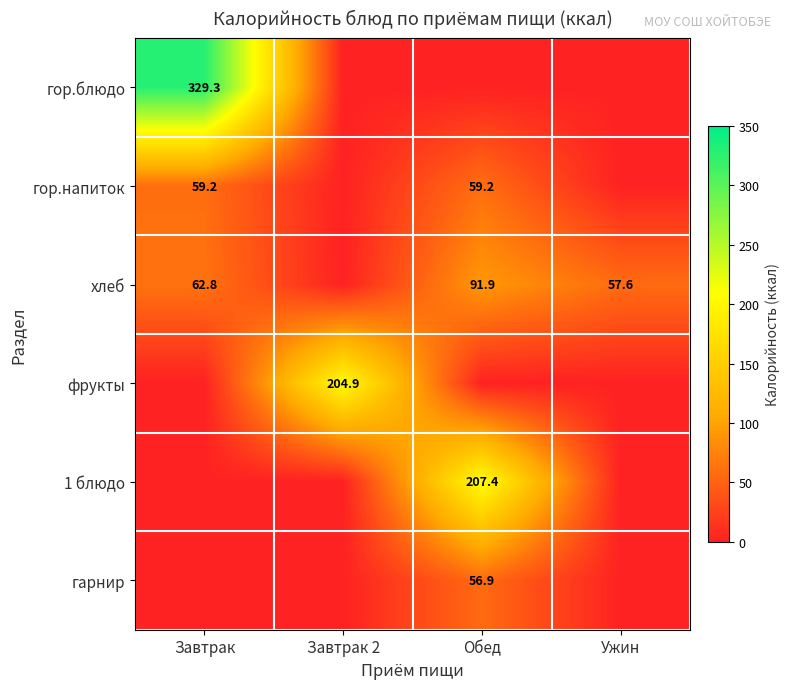

At how many categories does at least one series exceed 264?

1